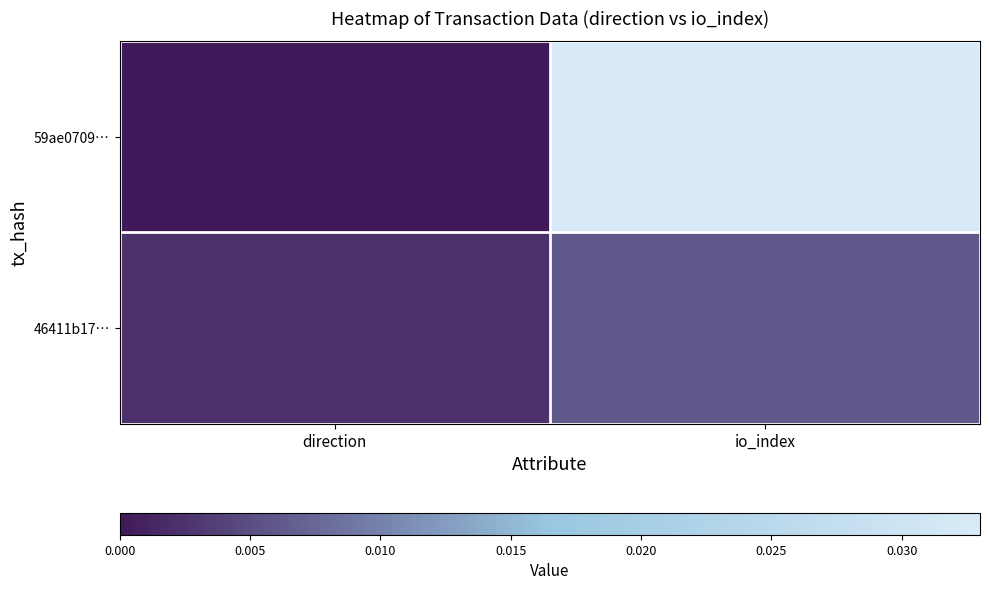

How many series are shown in this chart?

2